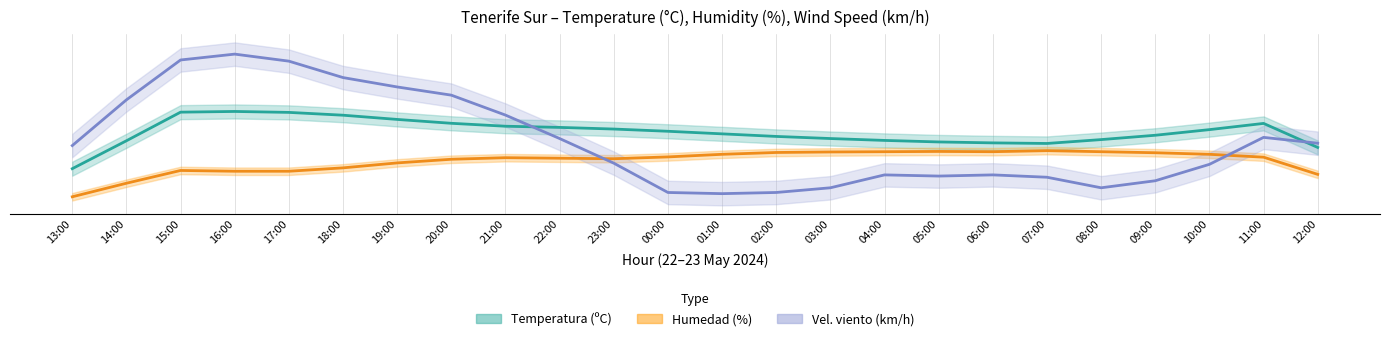

True or false: Temperatura (ºC) and Humedad (%) intersect in this chart.

False